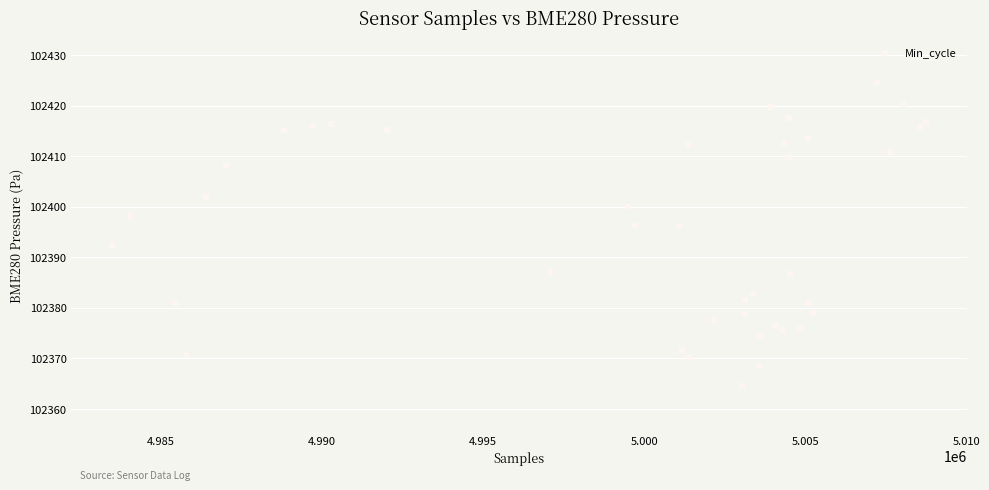

What is the range of X values (max minus min)?

25279.0